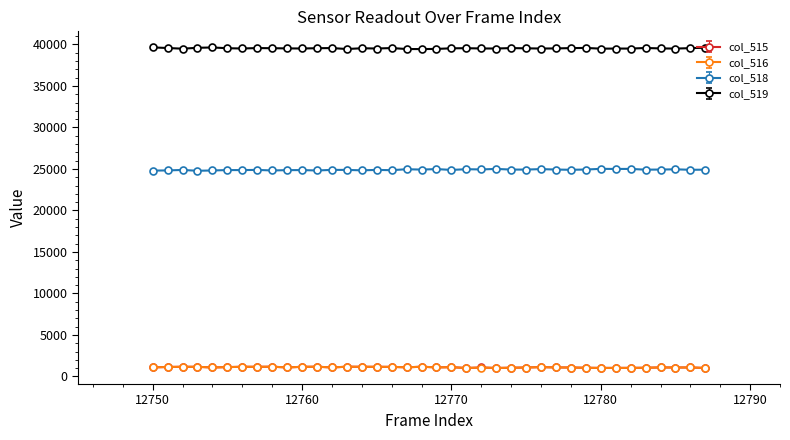

What is the value of the col_518 point at the 35th from the left?

24928